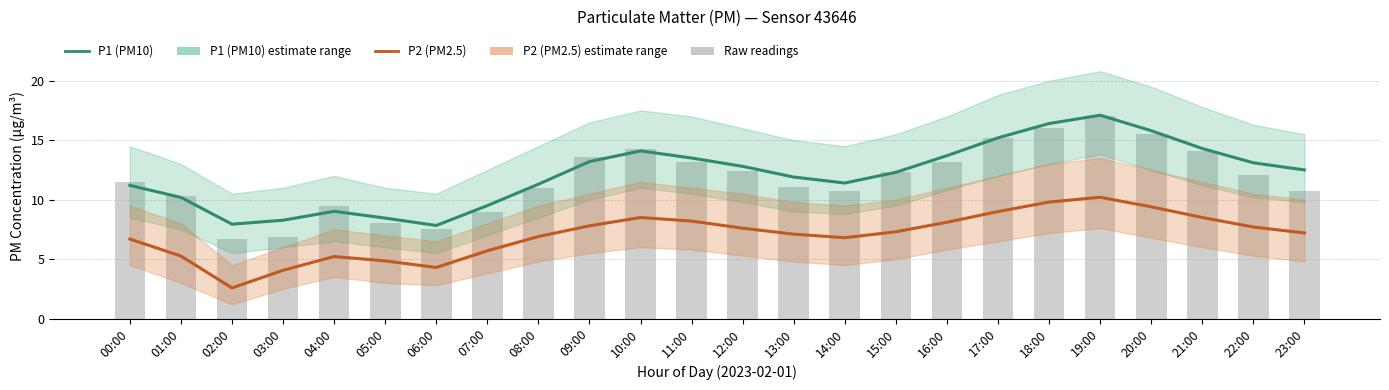

True or false: P2 (PM2.5) has a value of 3.1 at 05:00.

False